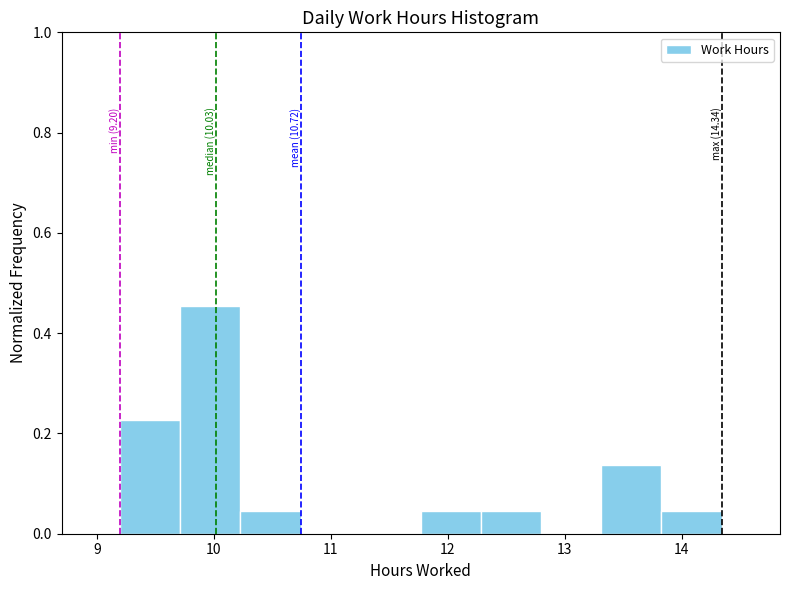

Over which range of the x-axis is the bar tallest?

9.7 to 10.2